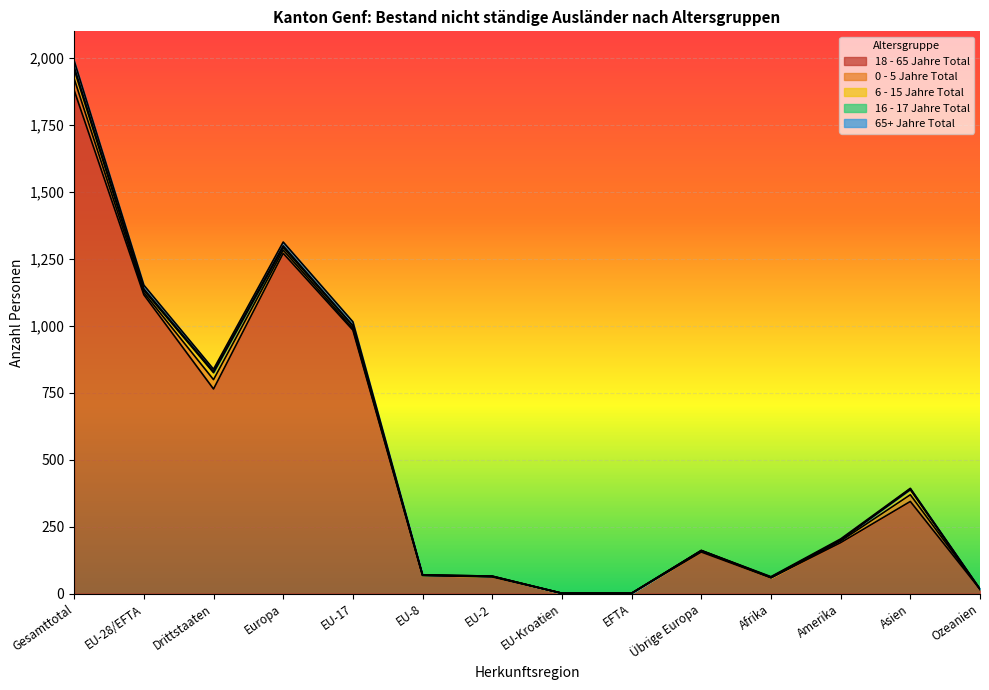

What is the total value across all series at EFTA?

1